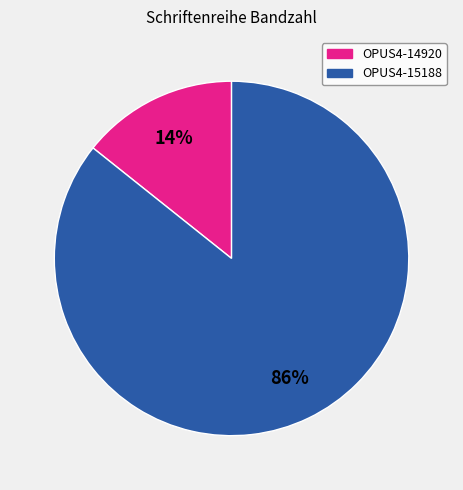

Which has a higher value, OPUS4-14920 or OPUS4-15188?

OPUS4-15188